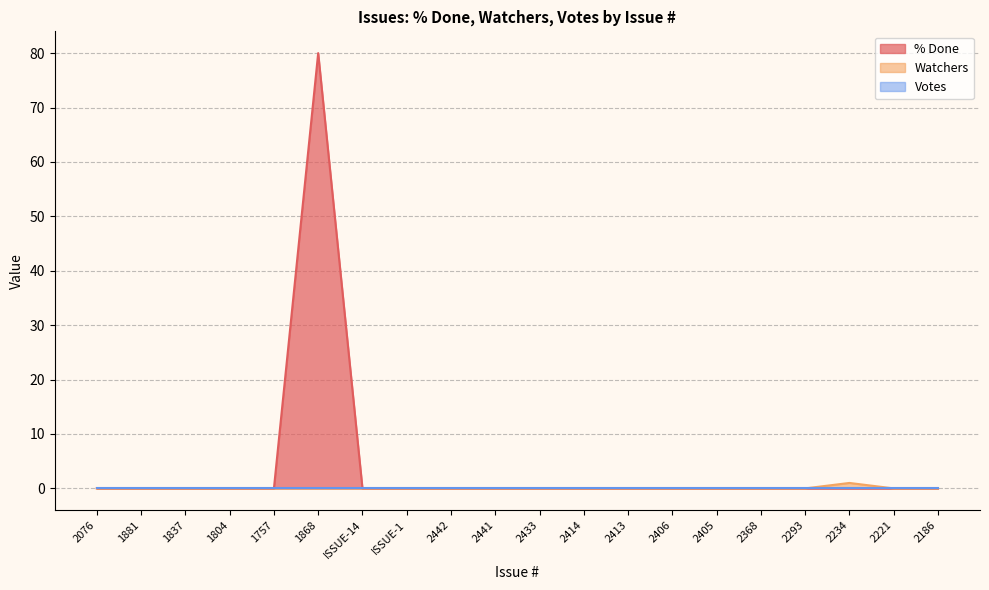

The value of Watchers at 2368 is 0. True or false?

True